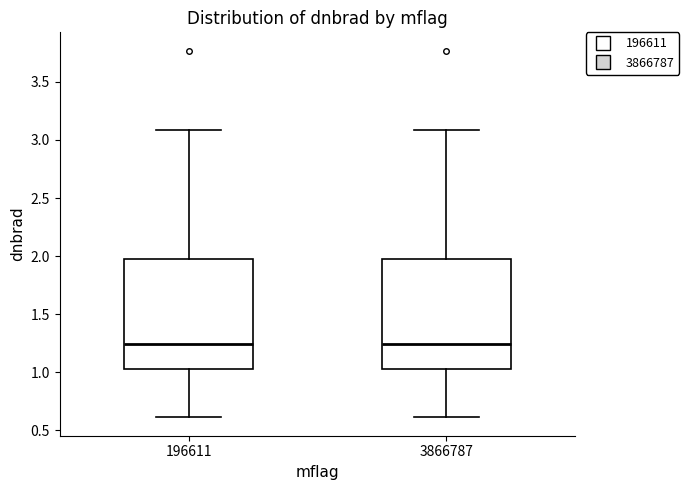

Where is the upper edge of the box at x = 3866787 on the y-axis? The values are not printed on the chart, so give them approximately, as read against the axis.

1.95